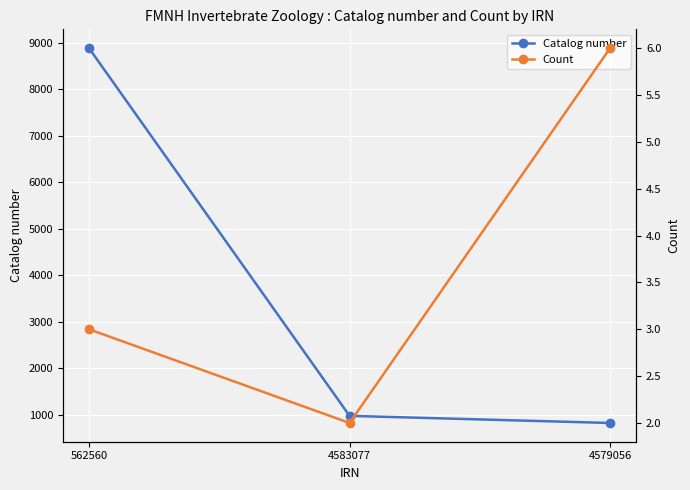

Reading right to left, extract all data points from this chart.

Catalog number: 822	975	8886
Count: 6	2	3